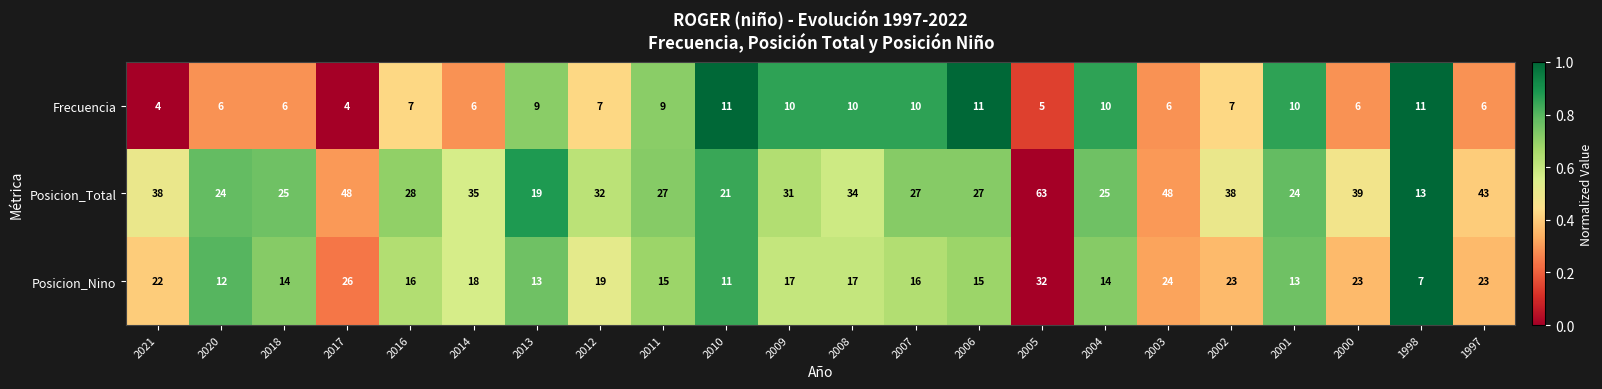

How many distinct data groups are displayed?

3